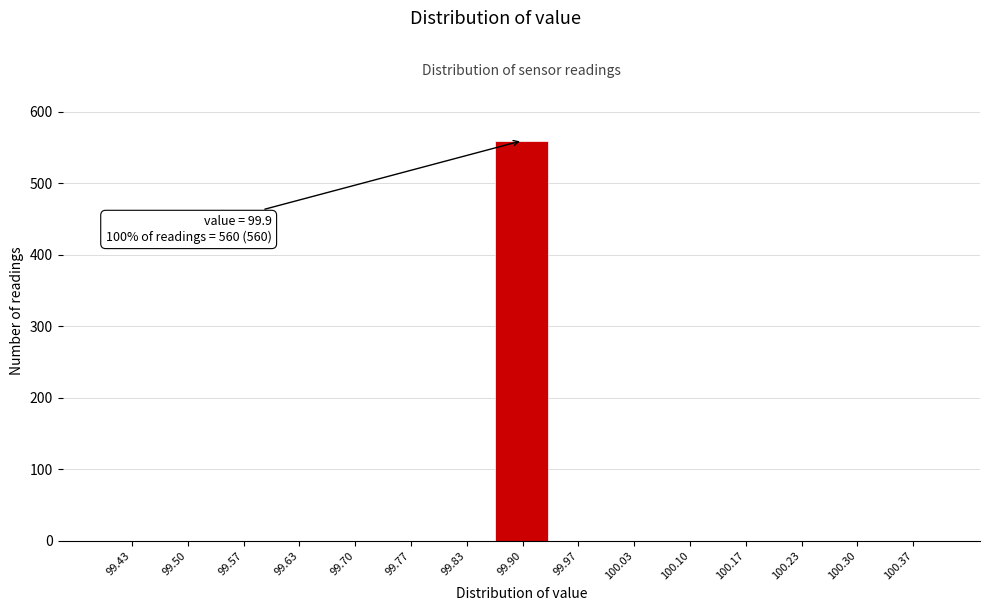

Which range on the x-axis has the tallest bar?

99.87 to 99.93